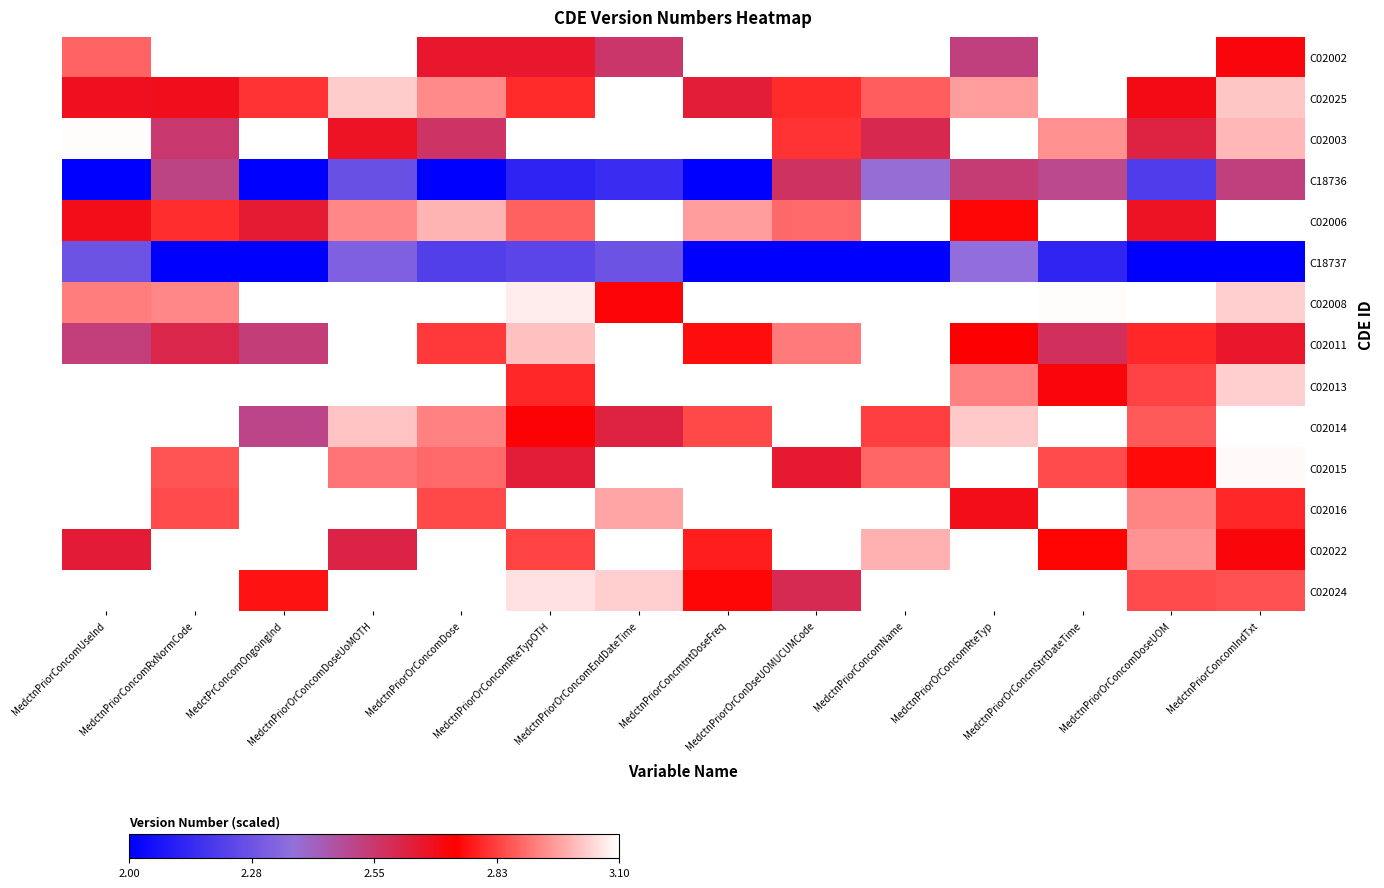

What is the difference between the highest and lowest values at MedctnPriorConcomUseInd?

100.0